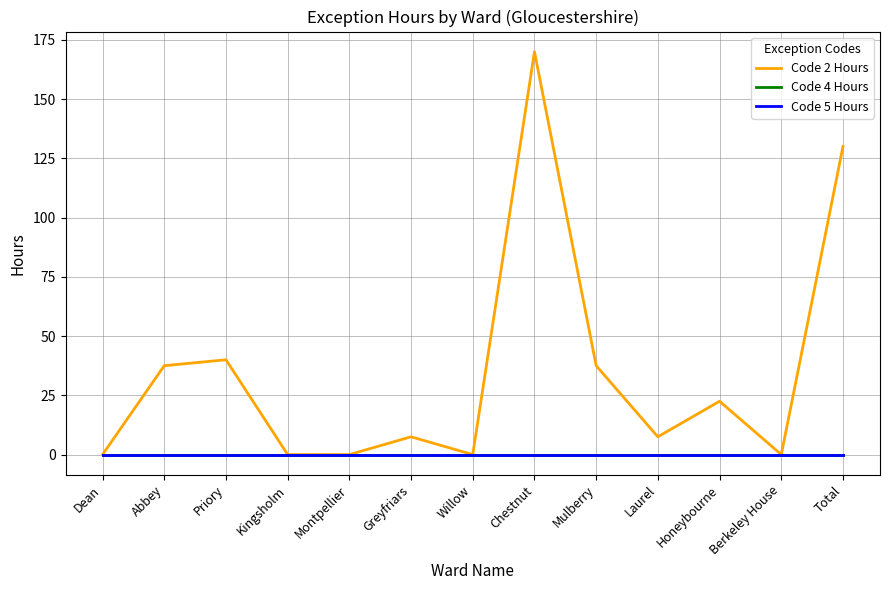

Does the chart have visible grid lines?

Yes